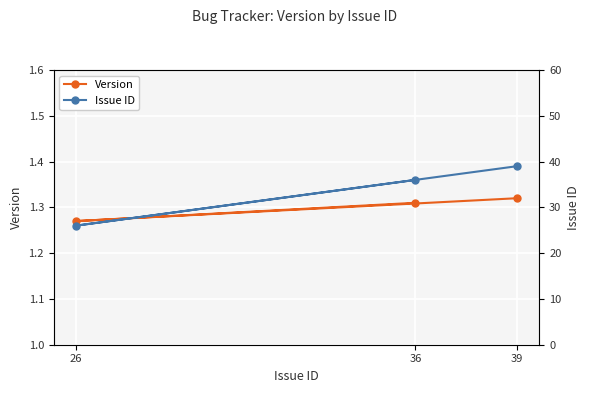

What is the greatest value displayed?

39.0